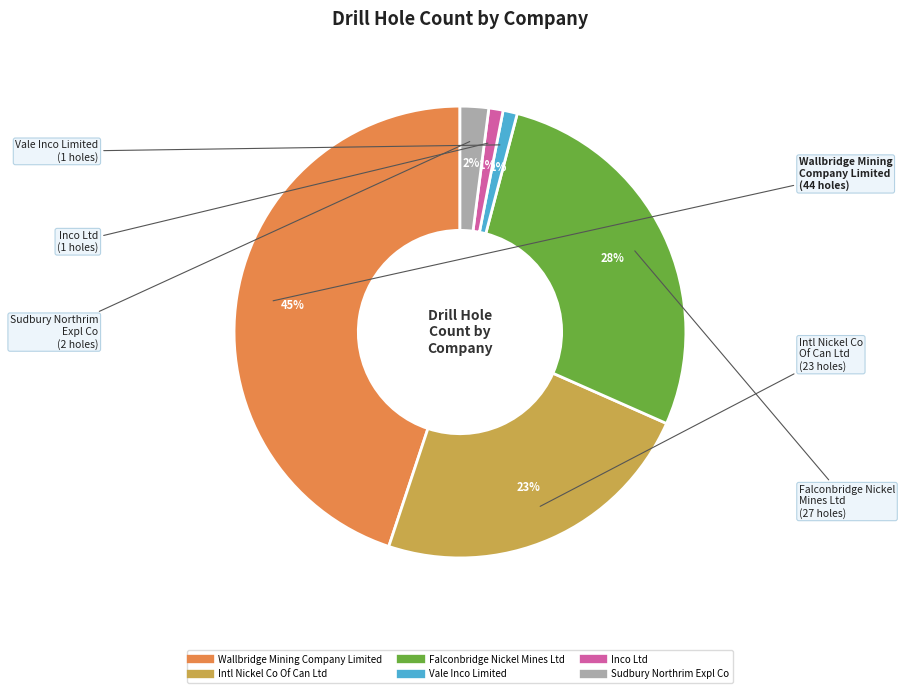

To the nearest percent, what is the combined percentage of Inco Ltd and Falconbridge Nickel Mines Ltd?

29%